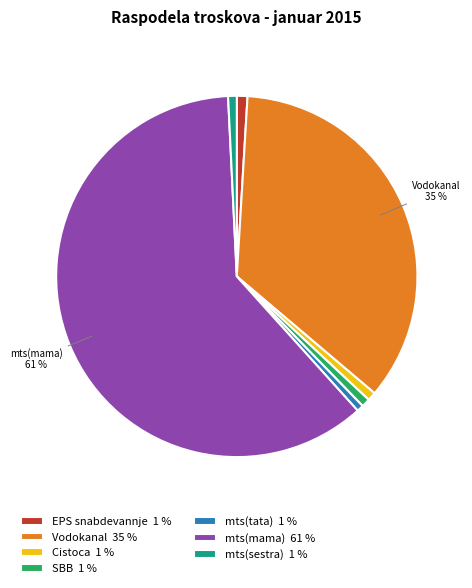

Combined, do SBB and mts(sestra) account for over 50%?

No